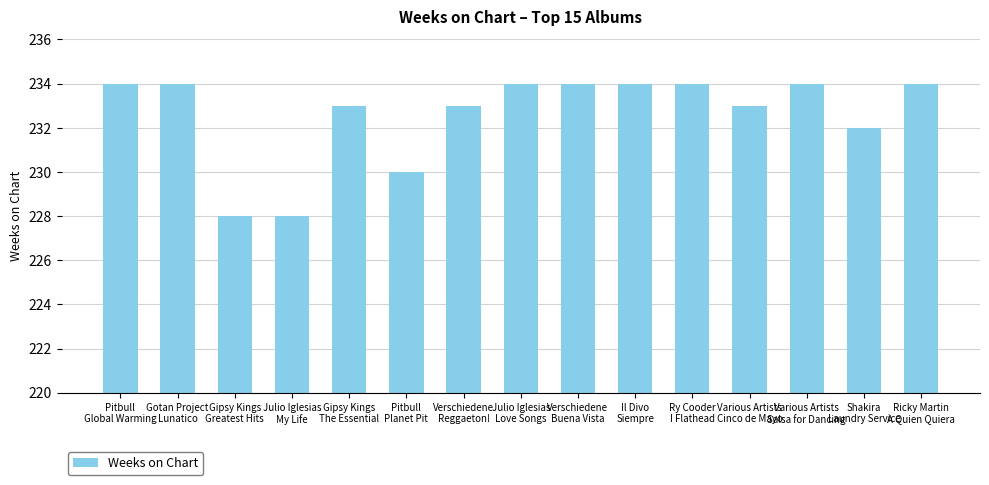

The value at Gipsy Kings
The Essential is 233. True or false?

True